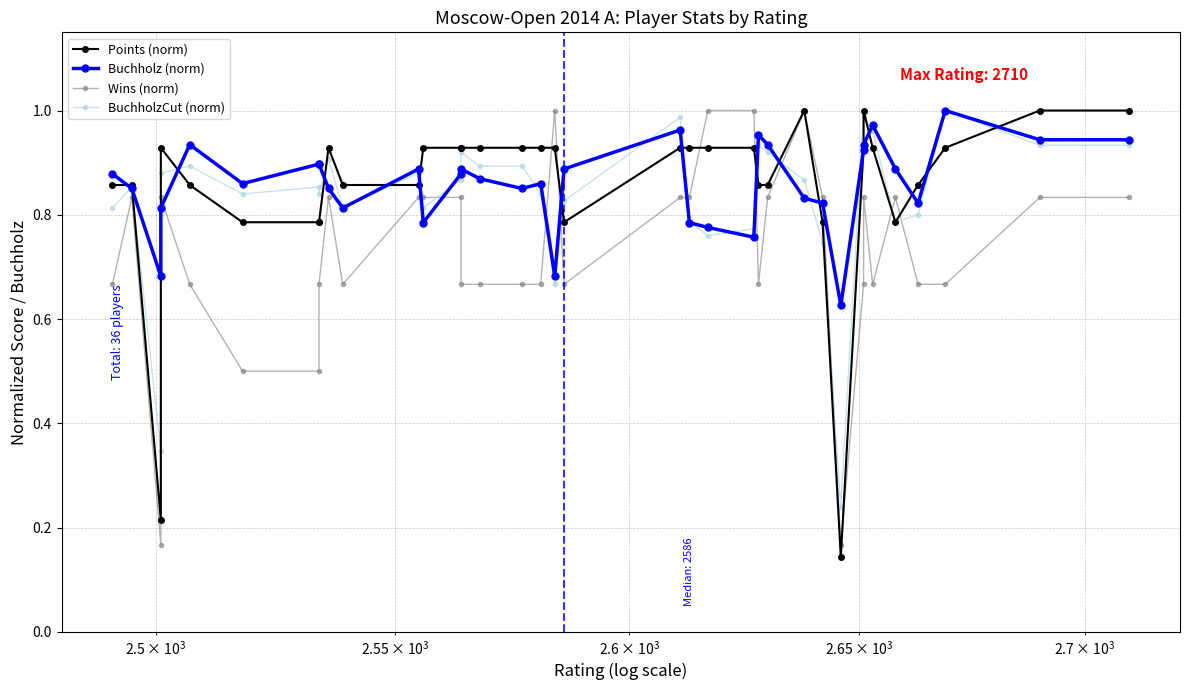

Which series has the largest range (max minus min)?

Points (norm)